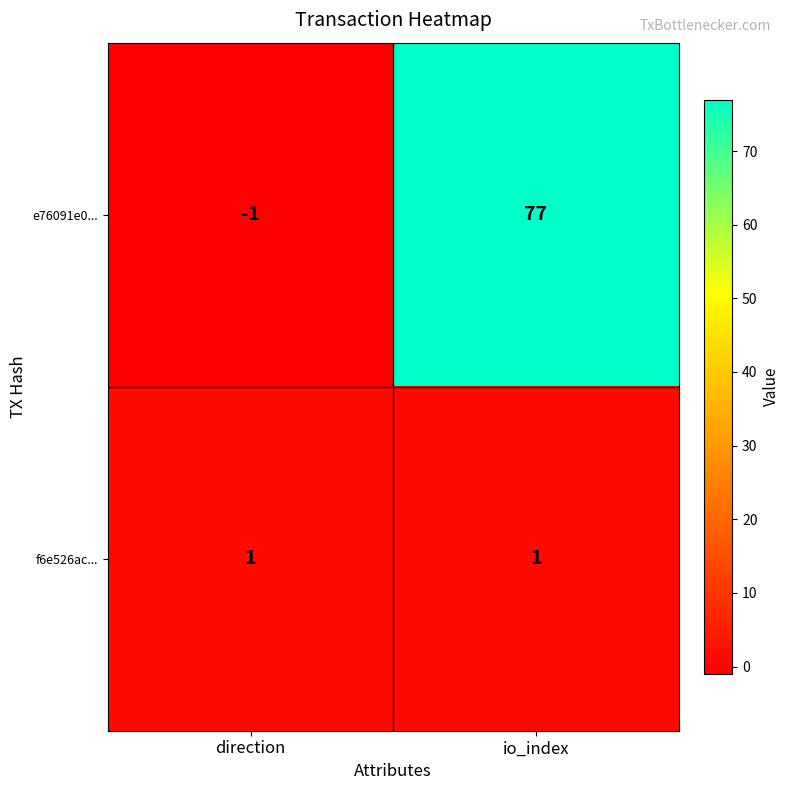

What is the sum of all e76091e0... values?

76